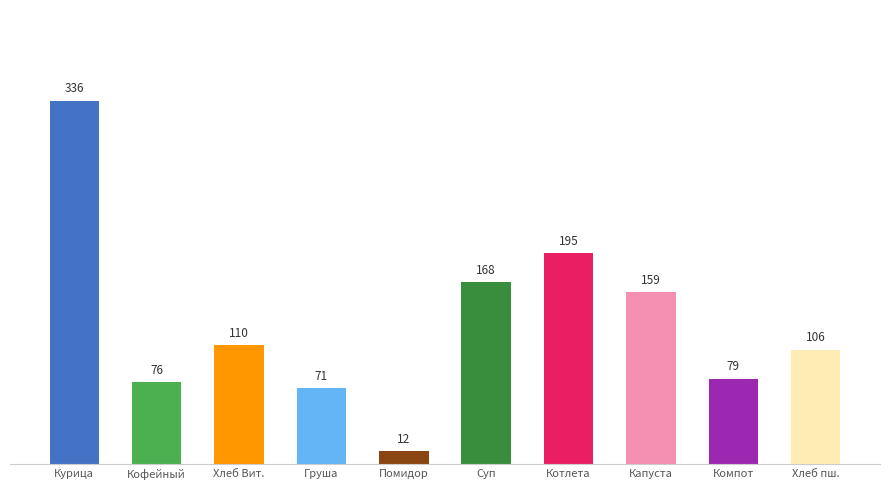

True or false: the data shows 106.0 at Хлеб пш..

True